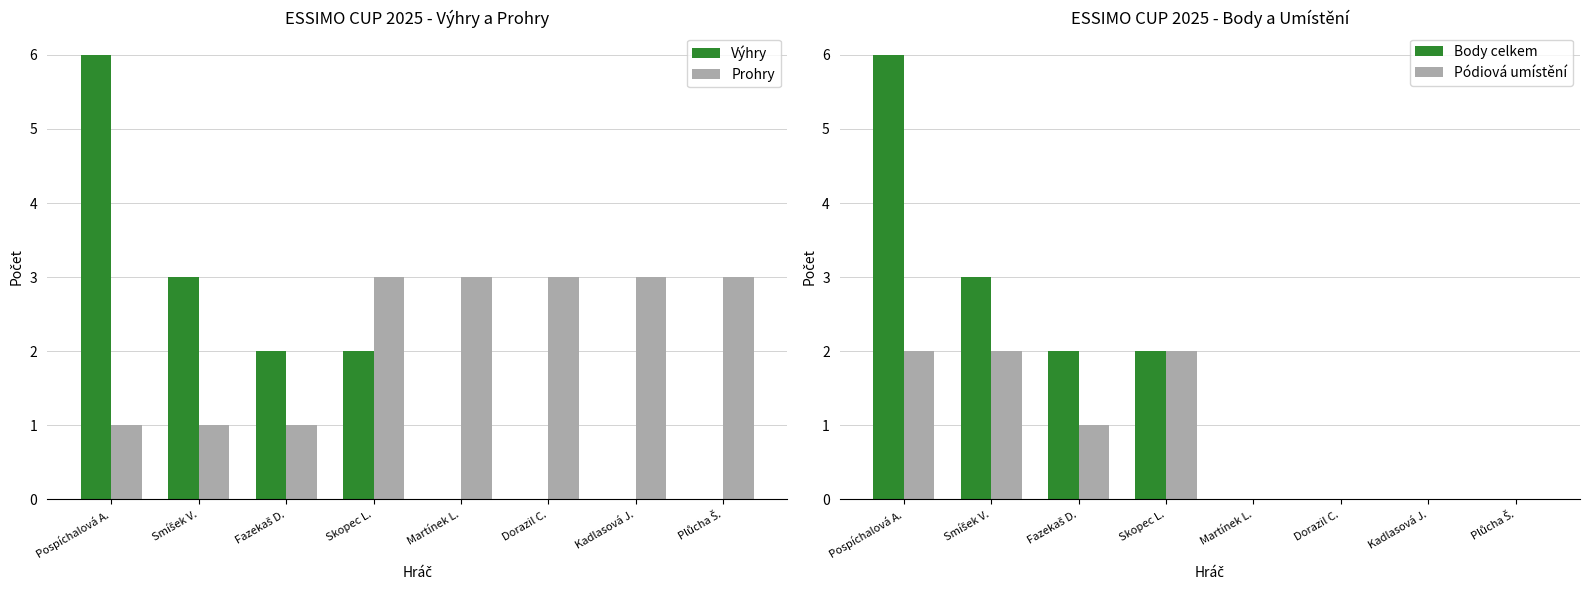

The value of Prohry at Dorazil C. is 3. True or false?

True